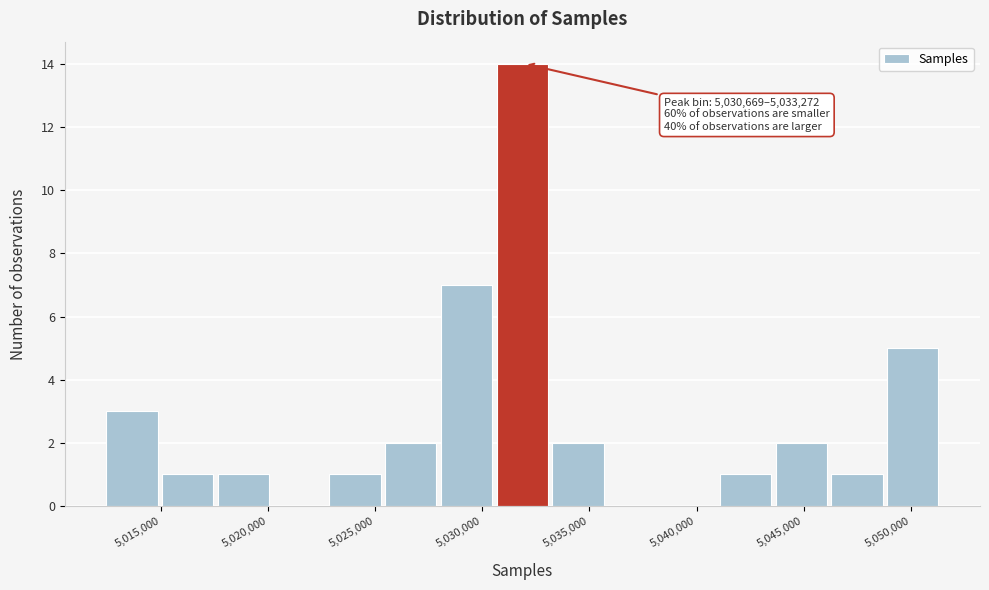

Which range on the x-axis has the tallest bar?

5030500 to 5033500